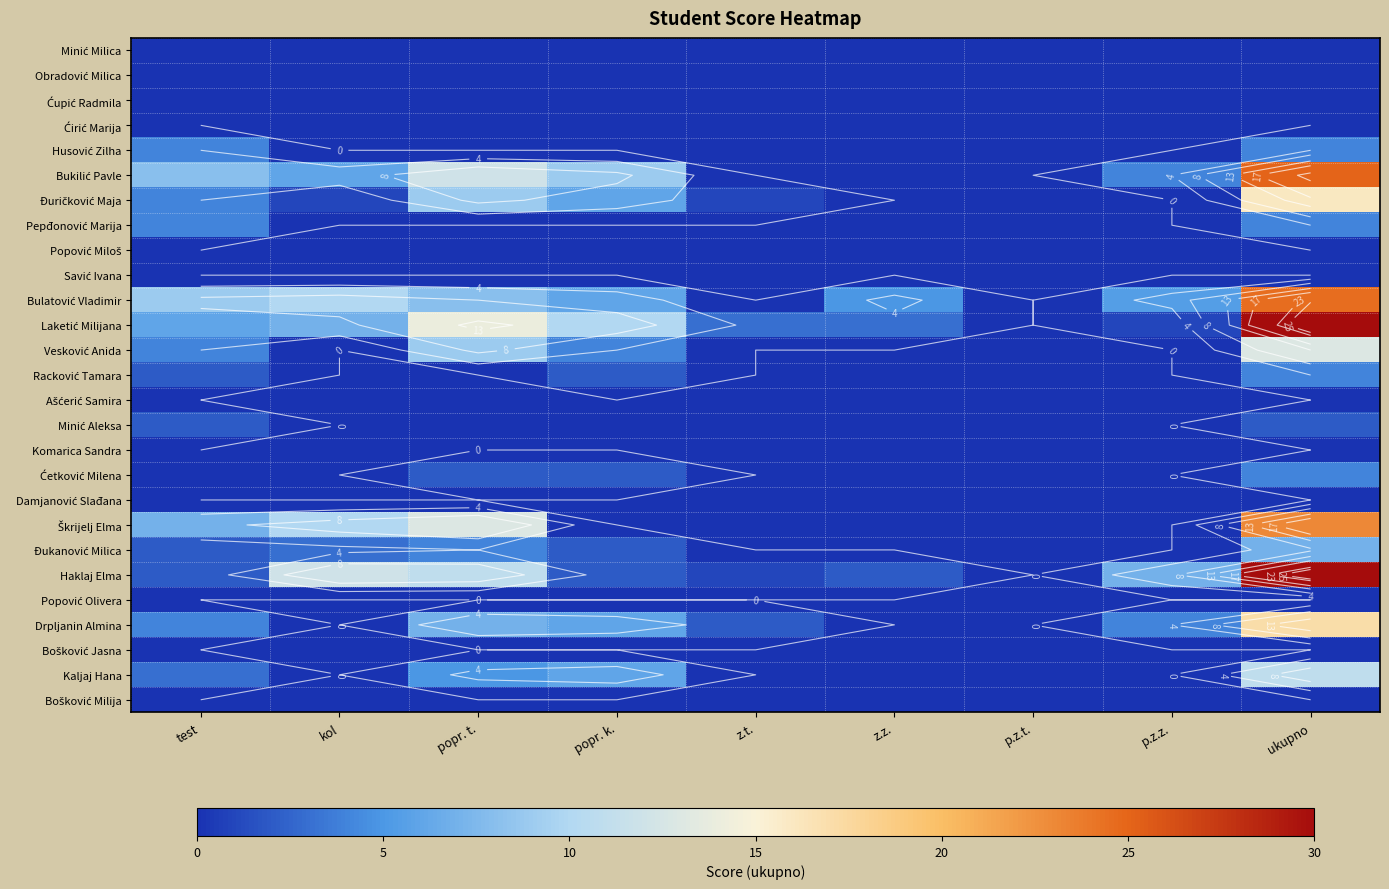

Is it true that Husović Zilha equals 0.0 at kol?

True